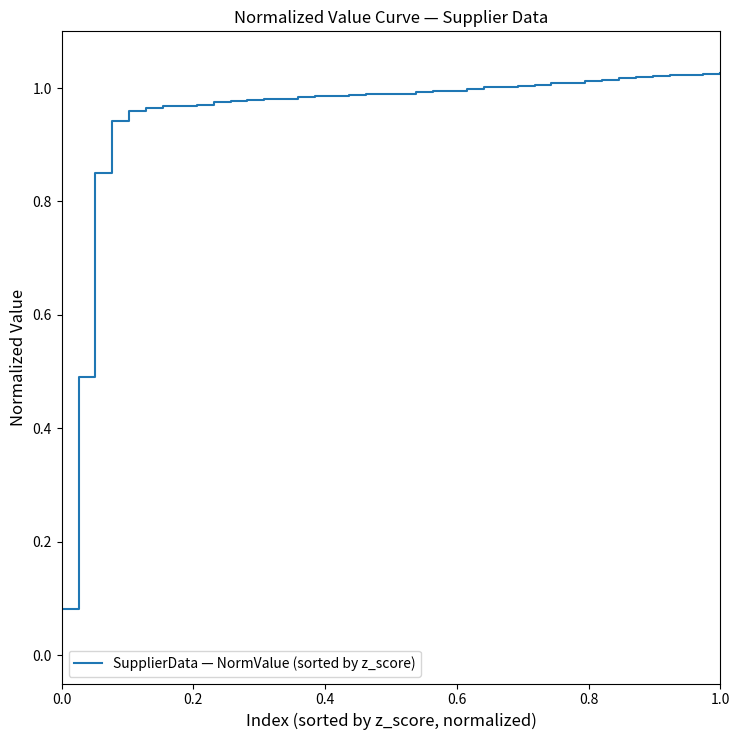

Is this an area chart (filled region under the line)?

No